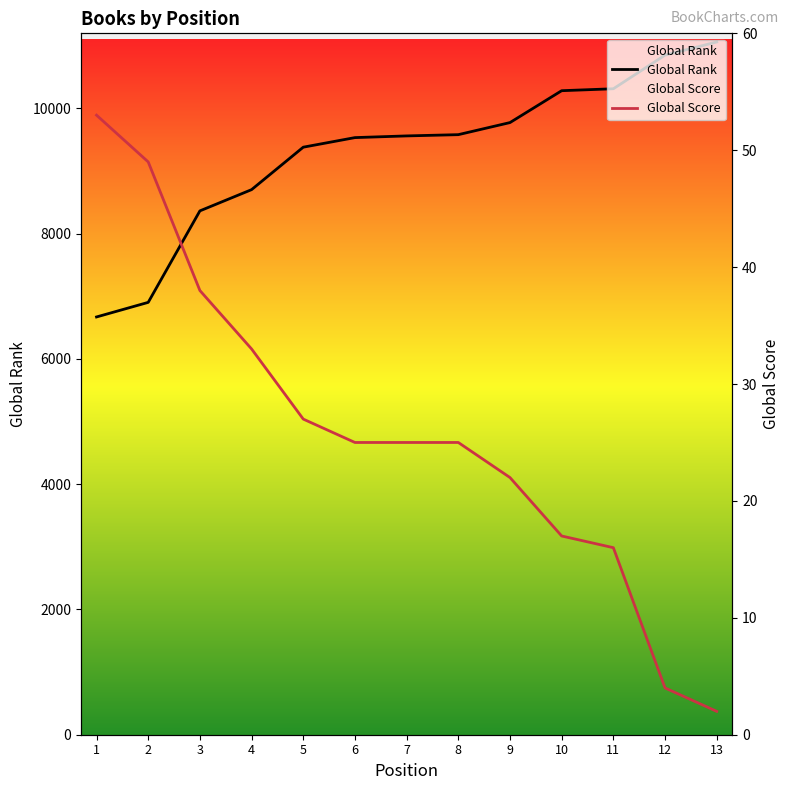

Rank the categories by Global Rank value from lowest to highest.

1, 2, 3, 4, 5, 6, 7, 8, 9, 10, 11, 12, 13